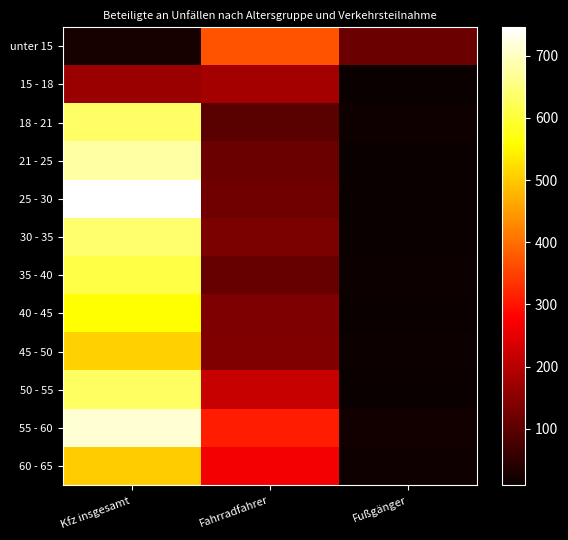

Reading right to left, transcribe all the data shown in this chart.

unter 15: Fußgänger=117	Fahrradfahrer=369	Kfz insgesamt=26
15 - 18: Fußgänger=9	Fahrradfahrer=181	Kfz insgesamt=170
18 - 21: Fußgänger=15	Fahrradfahrer=96	Kfz insgesamt=633
21 - 25: Fußgänger=11	Fahrradfahrer=118	Kfz insgesamt=677
25 - 30: Fußgänger=9	Fahrradfahrer=124	Kfz insgesamt=746
30 - 35: Fußgänger=10	Fahrradfahrer=135	Kfz insgesamt=639
35 - 40: Fußgänger=12	Fahrradfahrer=111	Kfz insgesamt=609
40 - 45: Fußgänger=11	Fahrradfahrer=137	Kfz insgesamt=560
45 - 50: Fußgänger=14	Fahrradfahrer=140	Kfz insgesamt=508
50 - 55: Fußgänger=9	Fahrradfahrer=218	Kfz insgesamt=628
55 - 60: Fußgänger=19	Fahrradfahrer=311	Kfz insgesamt=714
60 - 65: Fußgänger=15	Fahrradfahrer=266	Kfz insgesamt=502